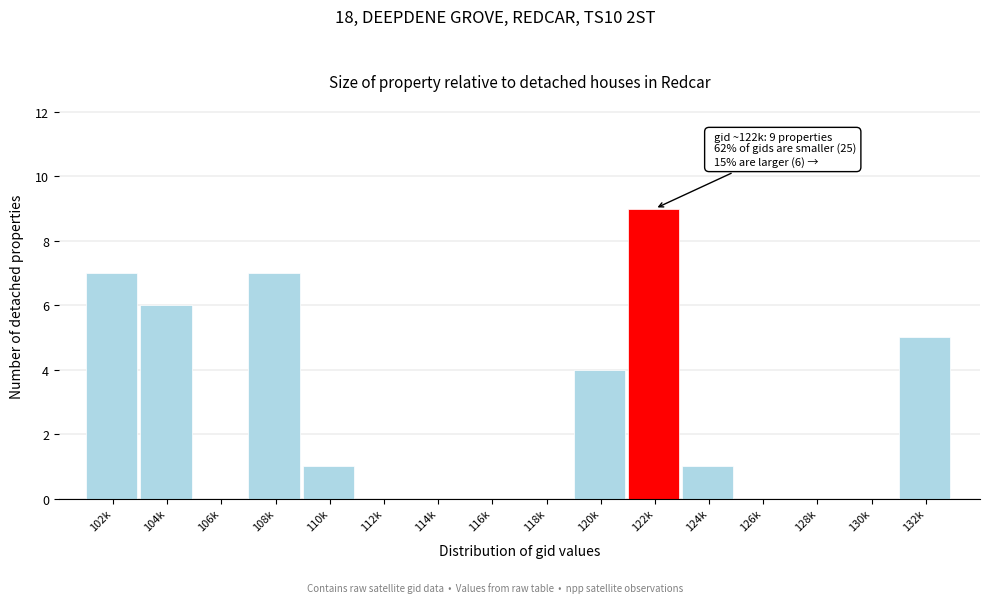

Reading left to right, list all the values displayed in this chart.

102k=7	104k=6	106k=0	108k=7	110k=1	112k=0	114k=0	116k=0	118k=0	120k=4	122k=9	124k=1	126k=0	128k=0	130k=0	132k=5